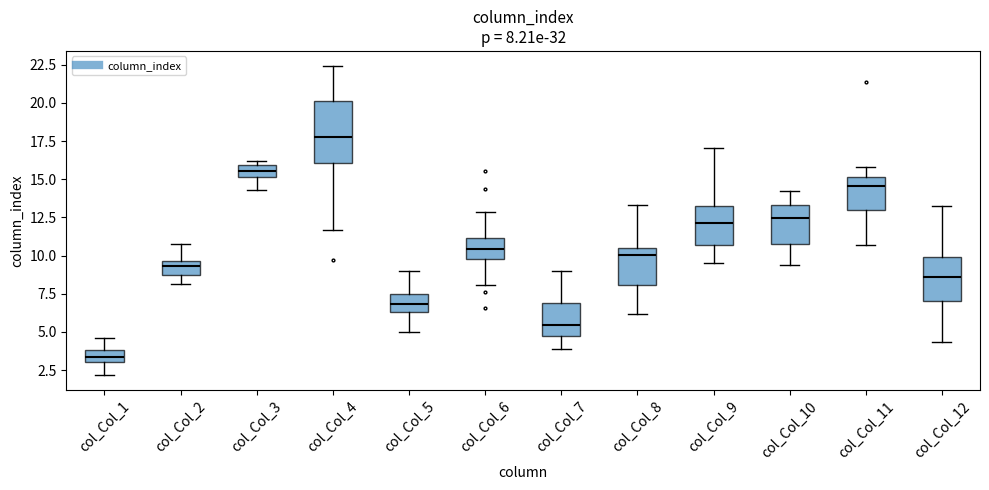

Which box is the tallest, from its lower edge to its upper edge?

col_Col_4